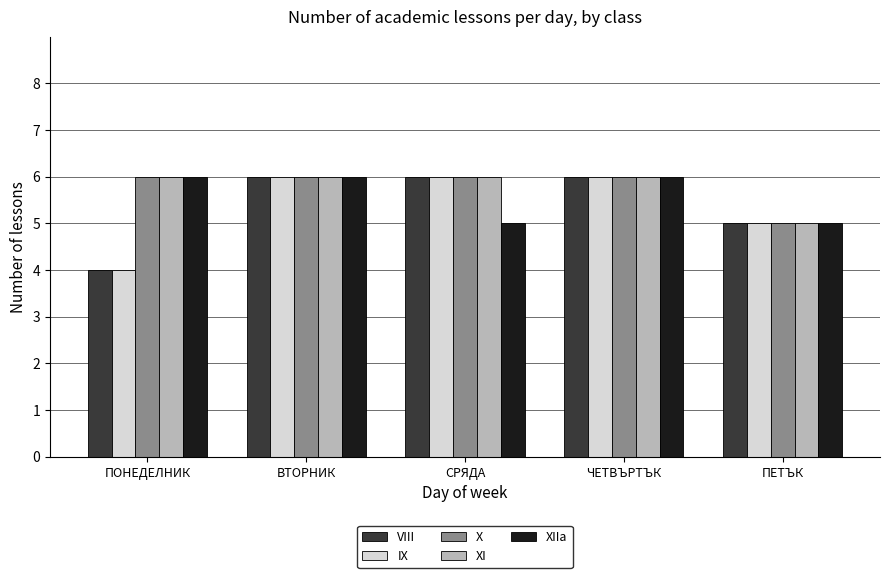

Which label corresponds to the smallest value in the chart?

ПОНЕДЕЛНИК